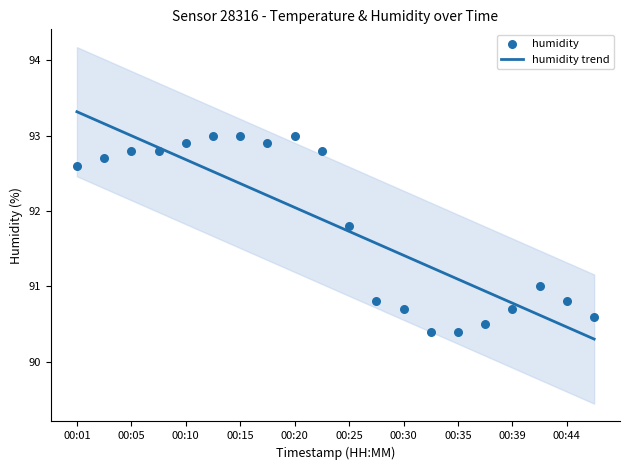

Which has a higher value, 00:01 or 00:15?

00:15